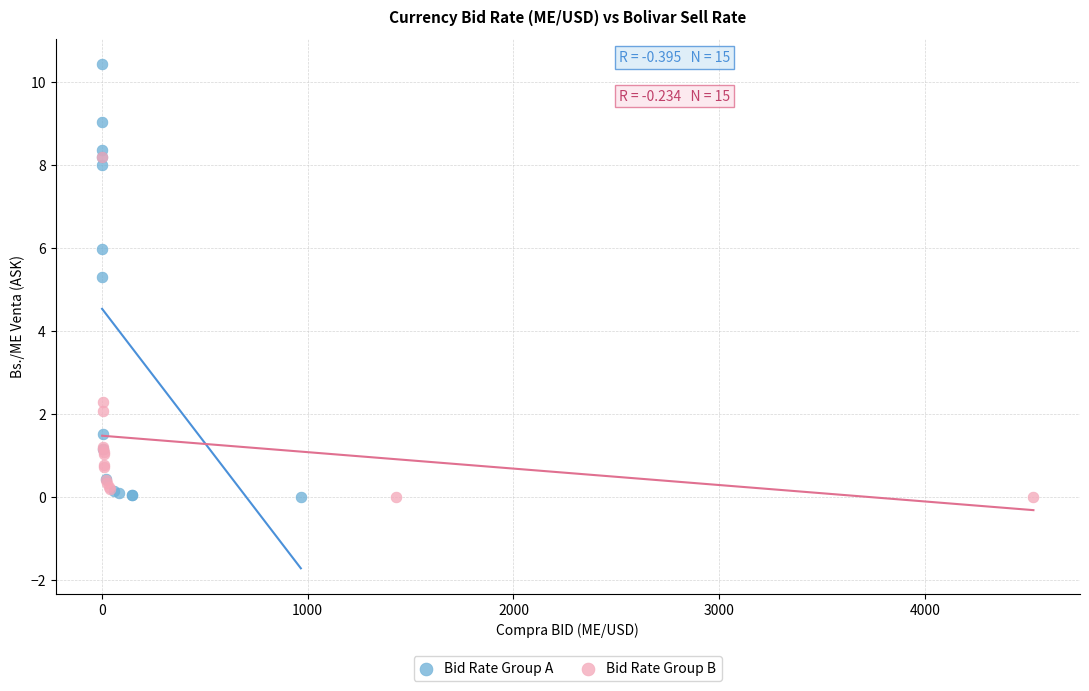

Which series reaches the maximum Y coordinate?

Bid Rate Group A